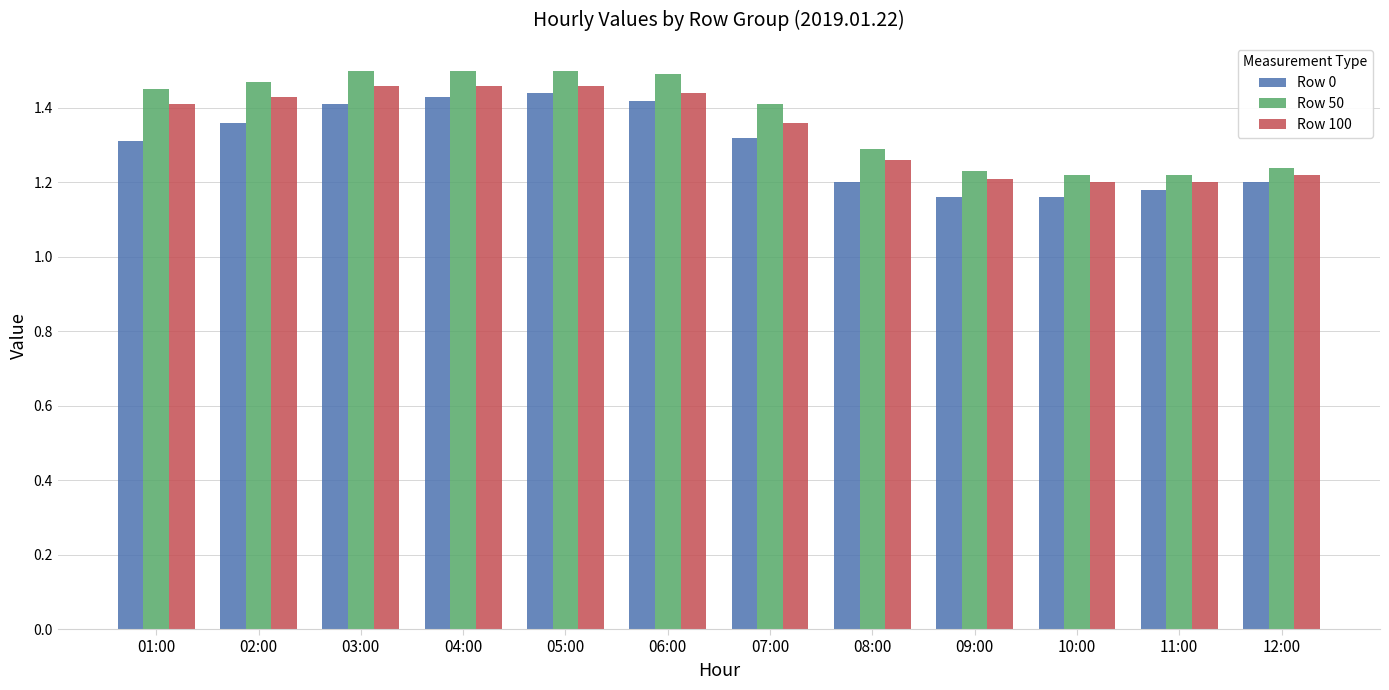

What is the sum of the Row 100 values at 03:00 and 10:00?

2.7